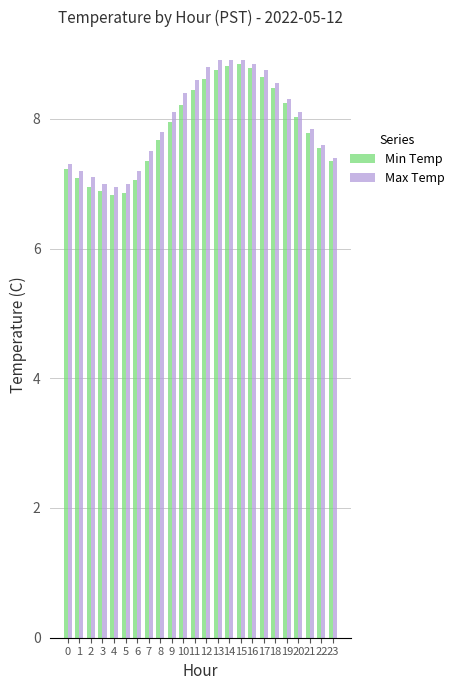

How many values in the Min Temp series exceed 7?

20